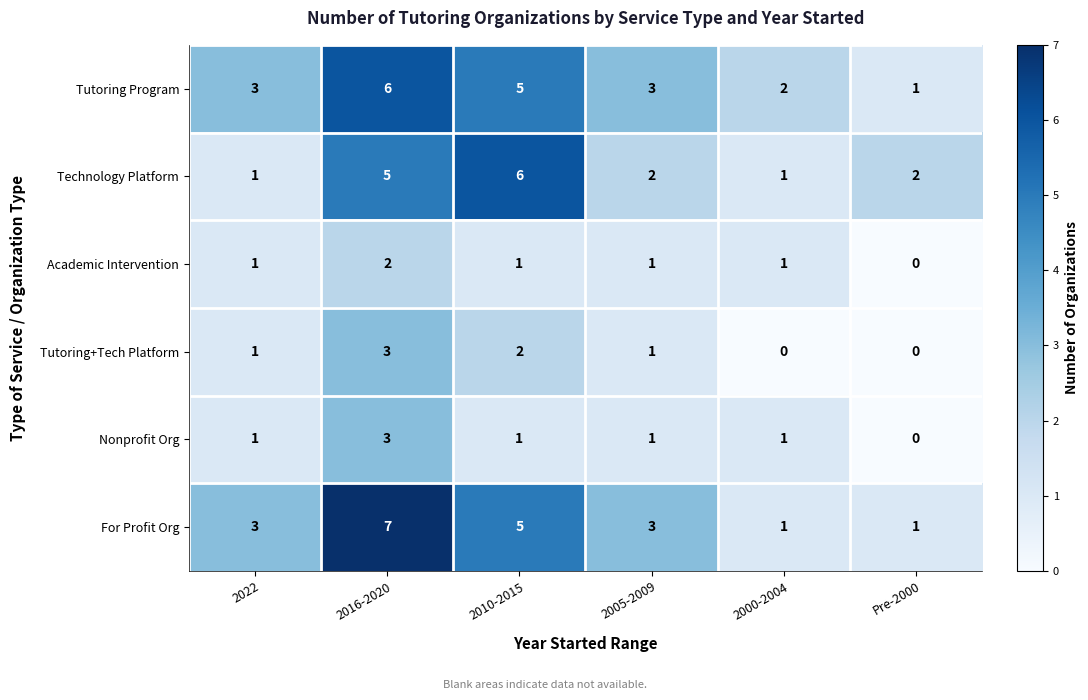

Which series changed the most between 2010-2015 and 2005-2009?

Technology Platform